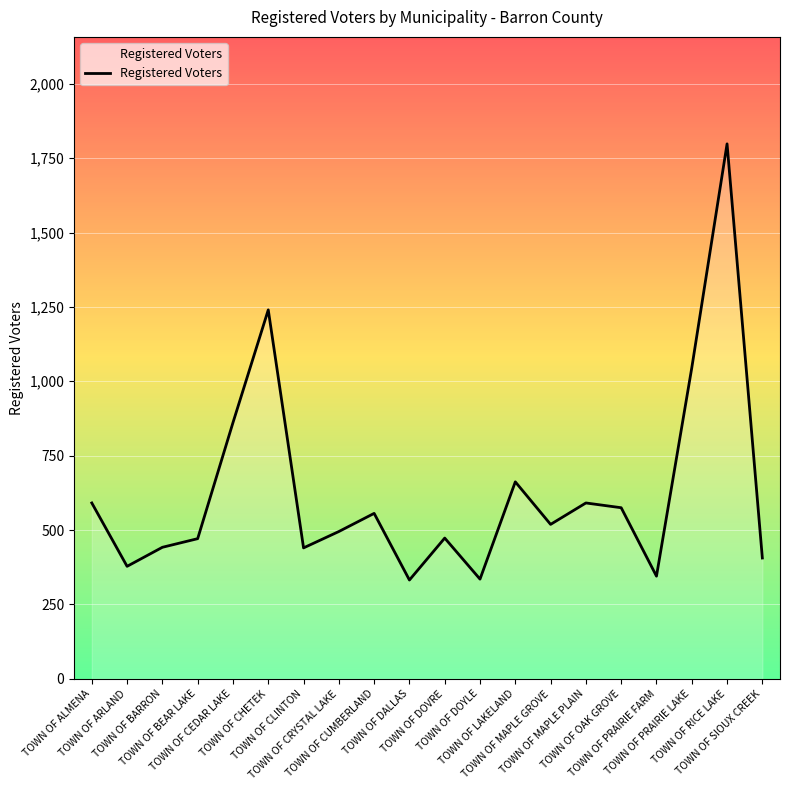

Reading left to right, extract all data points from this chart.

TOWN OF ALMENA=591	TOWN OF ARLAND=378	TOWN OF BARRON=442	TOWN OF BEAR LAKE=471	TOWN OF CEDAR LAKE=861	TOWN OF CHETEK=1240	TOWN OF CLINTON=440	TOWN OF CRYSTAL LAKE=495	TOWN OF CUMBERLAND=556	TOWN OF DALLAS=332	TOWN OF DOVRE=473	TOWN OF DOYLE=335	TOWN OF LAKELAND=662	TOWN OF MAPLE GROVE=519	TOWN OF MAPLE PLAIN=591	TOWN OF OAK GROVE=575	TOWN OF PRAIRIE FARM=345	TOWN OF PRAIRIE LAKE=1045	TOWN OF RICE LAKE=1798	TOWN OF SIOUX CREEK=406